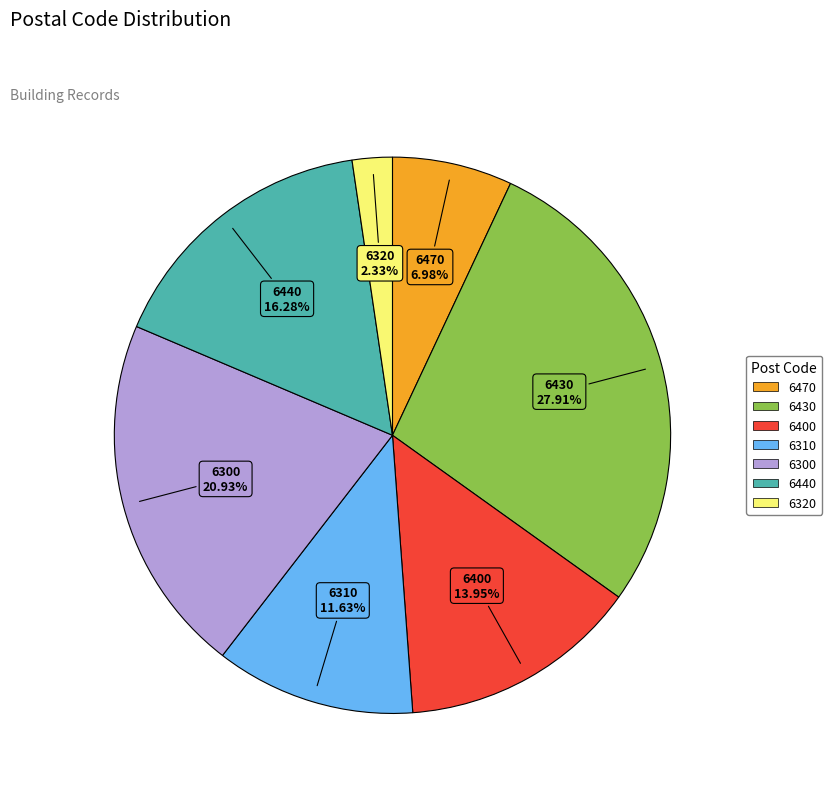

Does 6430 account for over 50% of the chart?

No